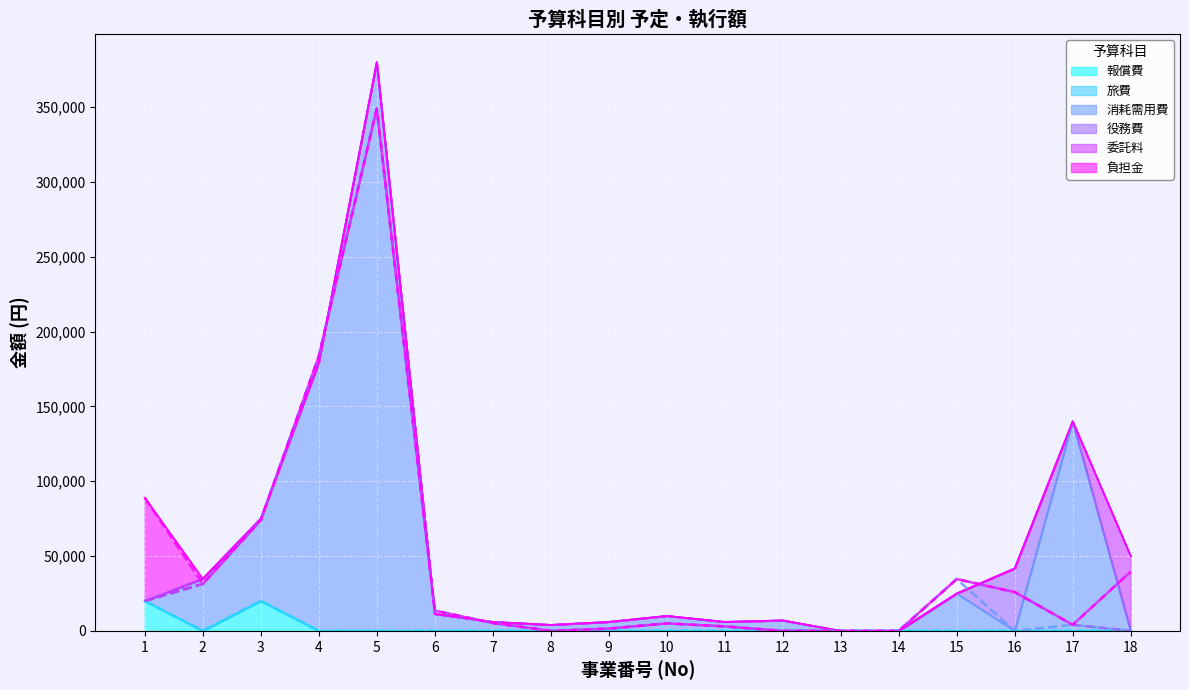

What is the highest value of the 役務費 series?

41750